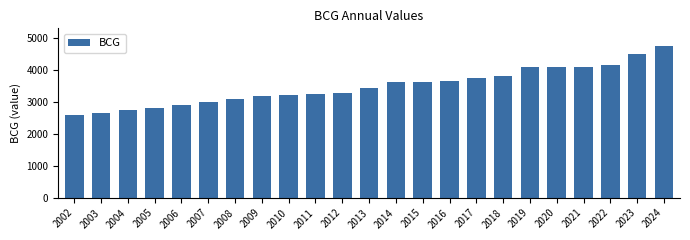

Approximately how many times larger is the value at 2011 compared to 2002?

1.3